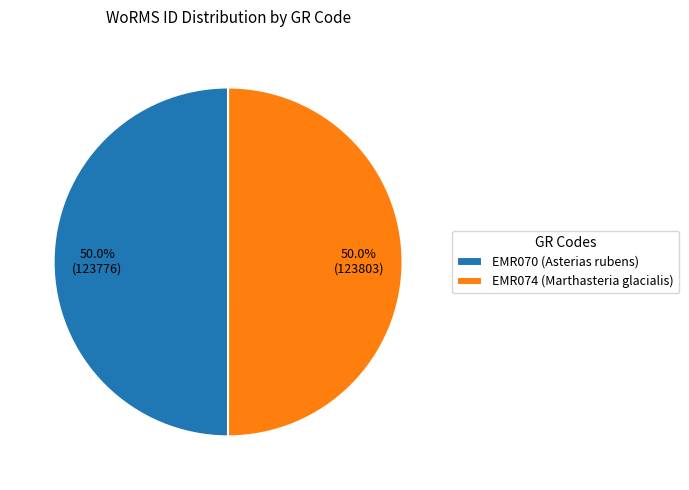

What is the ratio of the value at EMR070 (Asterias rubens) to the value at EMR074 (Marthasteria glacialis)?

1.0